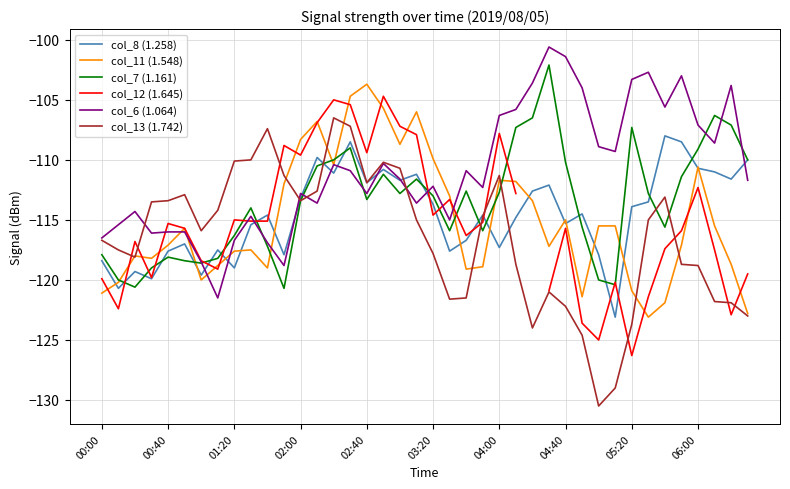

In col_8 (1.258), how many points are higher than both neighbors (excluding endpoints)?

12